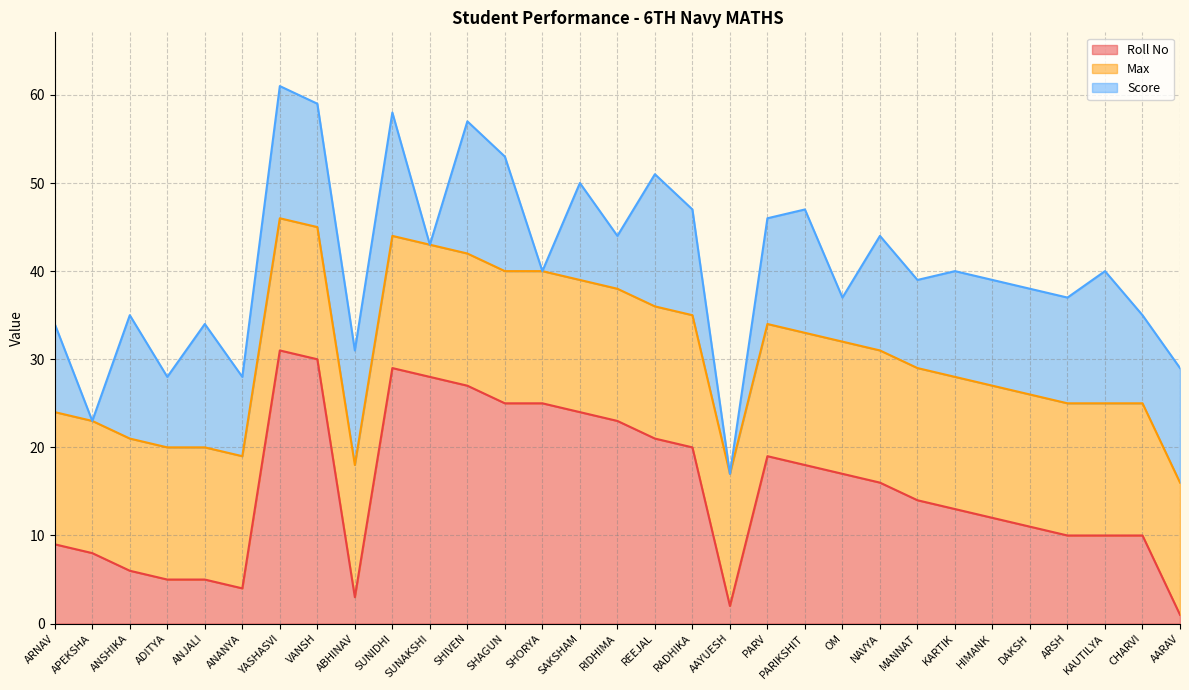

What is the difference between the Score values at SHIVEN and PARV?

3